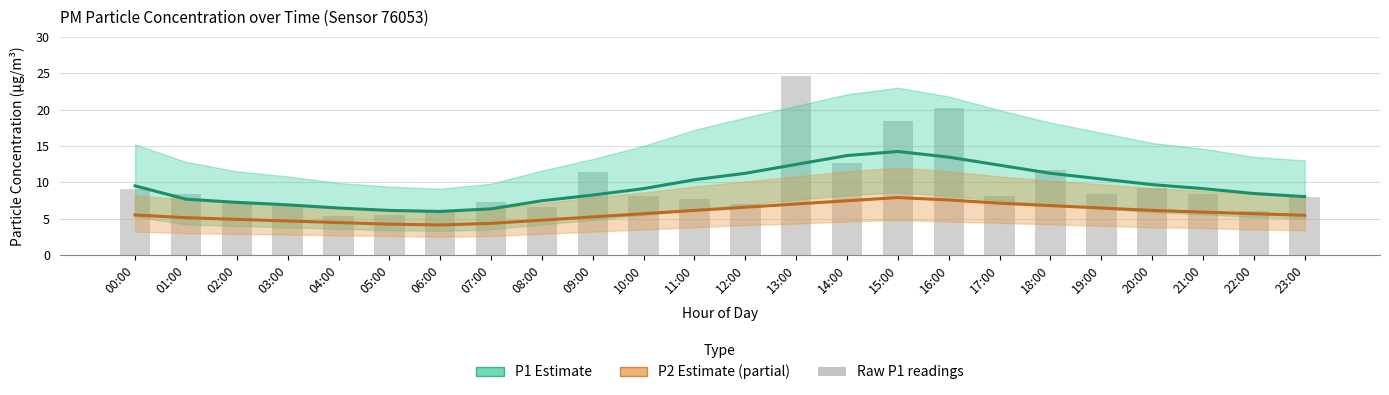

List the series in order of their peak value, lowest first.

P2 Estimate, P1 Estimate, Raw P1 readings